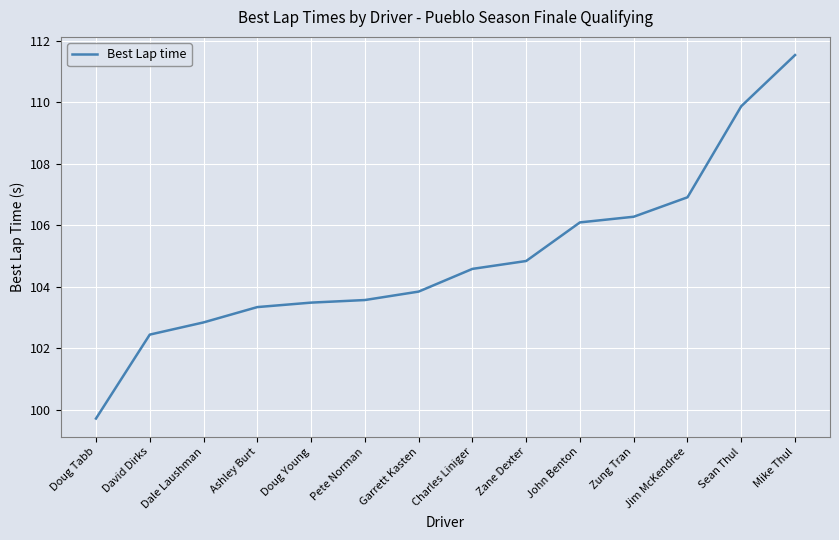

What is the ratio of the value at Doug Tabb to the value at David Dirks?

1.0